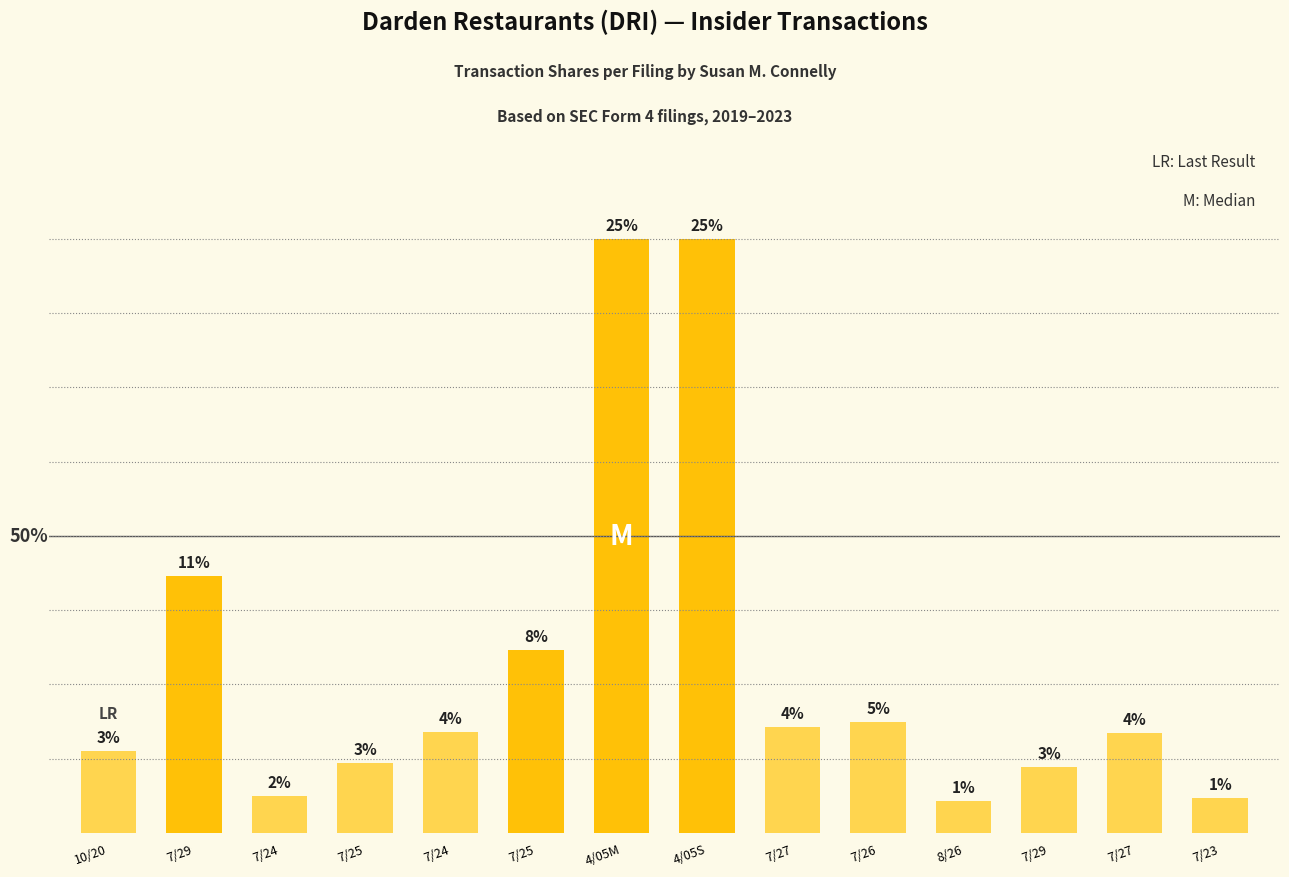

What is the difference between the second highest and second lowest values?

7325